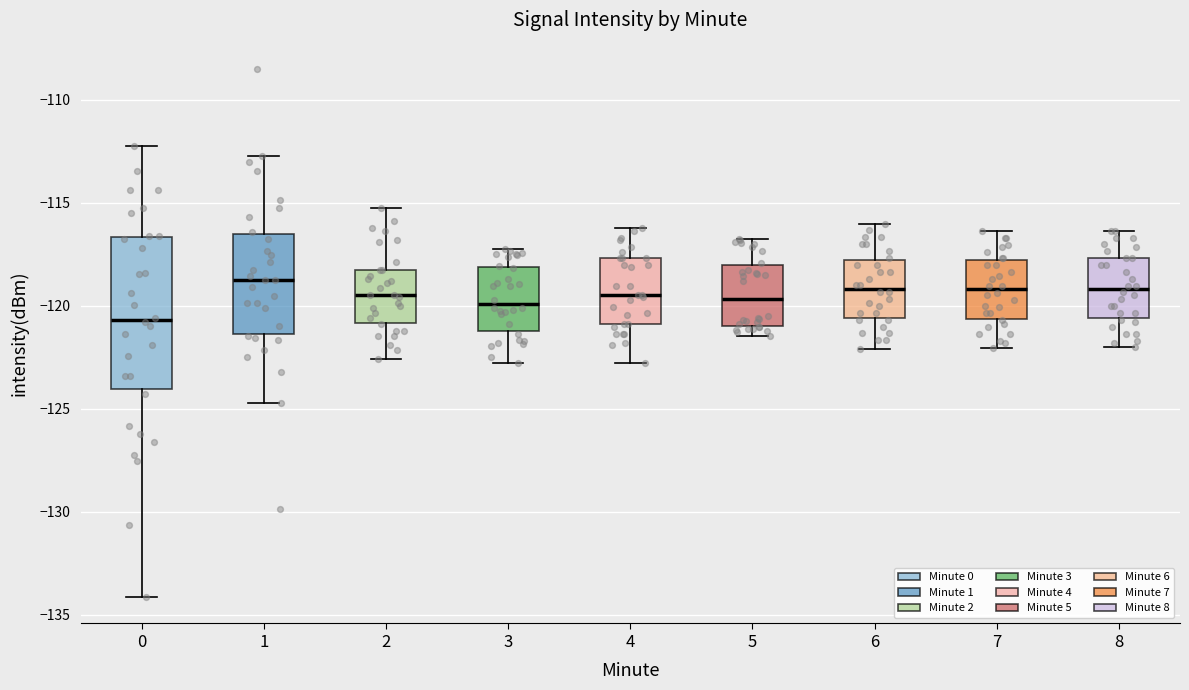

Reading left to right, read every box against the y-axis: the position of its median line, the range the box covers, and the ends of its whiskers. The values are not printed on the chart, so give them approximately, as read against the axis.

0: median -120.5, box -124.0 to -116.5, whiskers -134.0 to -112.5
1: median -118.5, box -121.5 to -116.5, whiskers -124.5 to -112.5
2: median -119.5, box -121.0 to -118.0, whiskers -122.5 to -115.0
3: median -120.0, box -121.0 to -118.0, whiskers -123.0 to -117.0
4: median -119.5, box -121.0 to -117.5, whiskers -123.0 to -116.0
5: median -119.5, box -121.0 to -118.0, whiskers -121.5 to -116.5
6: median -119.0, box -120.5 to -118.0, whiskers -122.0 to -116.0
7: median -119.0, box -120.5 to -118.0, whiskers -122.0 to -116.5
8: median -119.0, box -120.5 to -117.5, whiskers -122.0 to -116.5